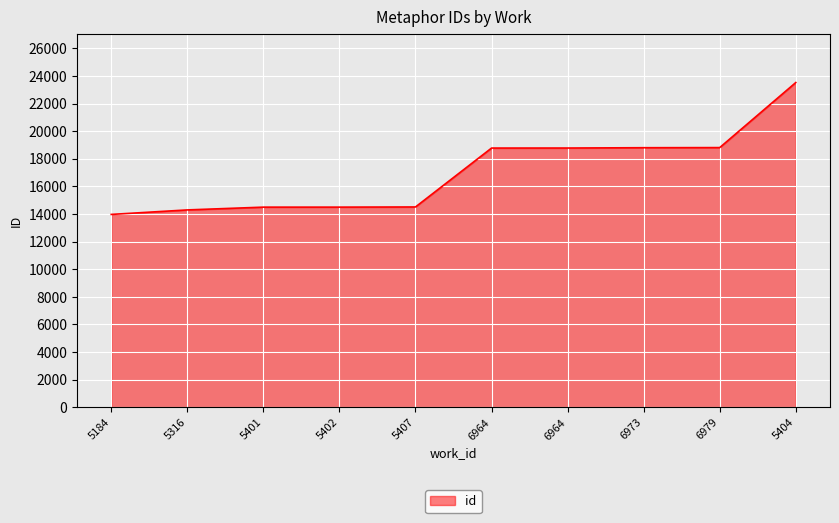

The value at 5402 is 14494. True or false?

True